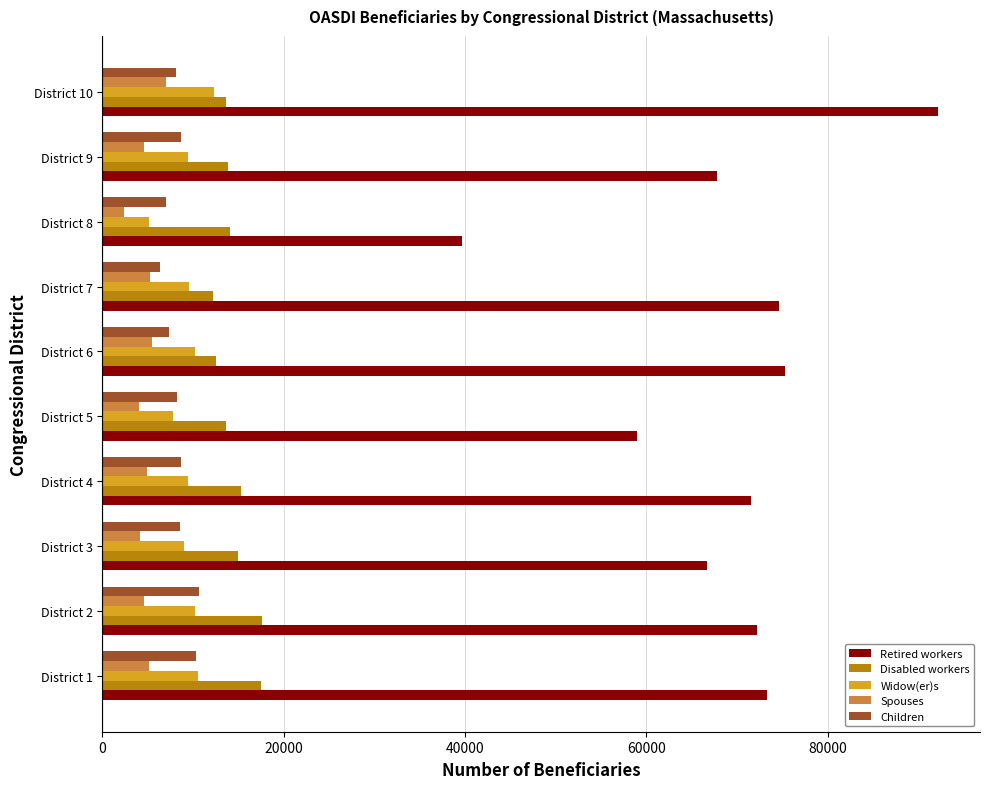

What is the total value across all series at District 4?

109909